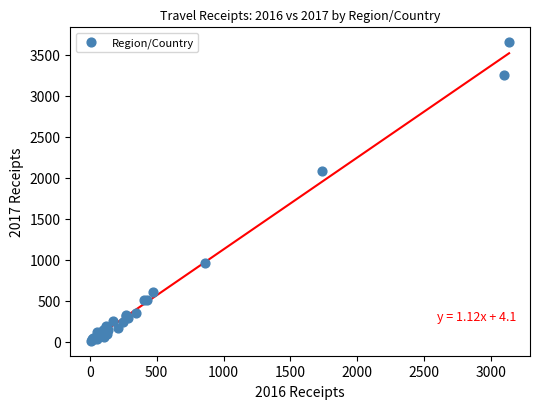

What Y value in the scatter plot is closest to 1831?

2083.2